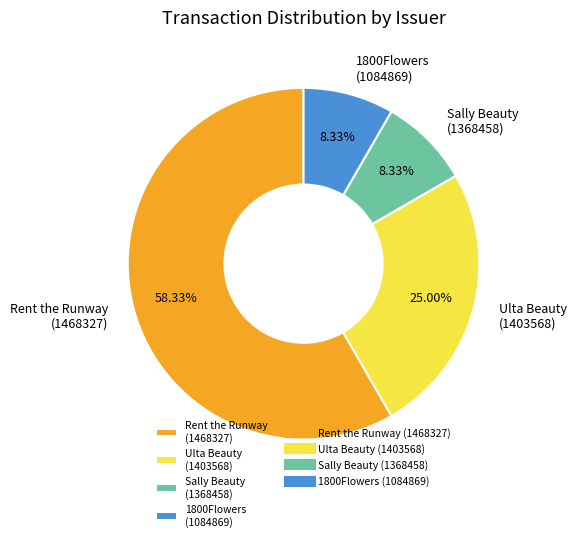

What is the majority slice?

Rent the Runway (1468327)